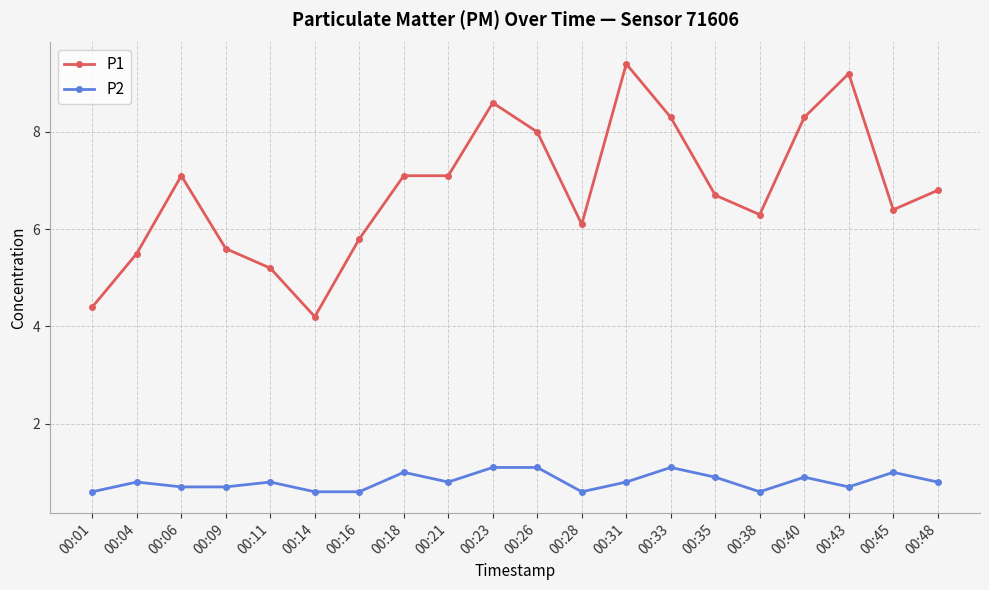

How many categories are shown in the chart?

20